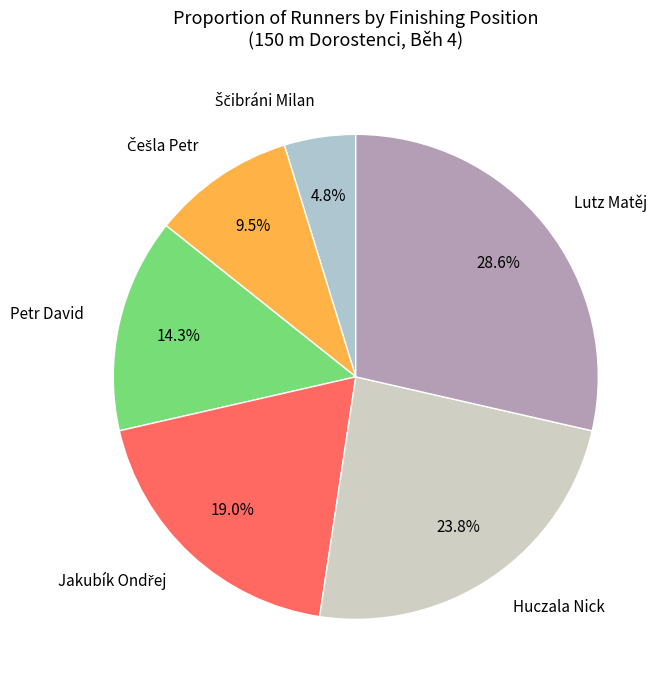

To the nearest percent, what is the average slice percentage?

17%